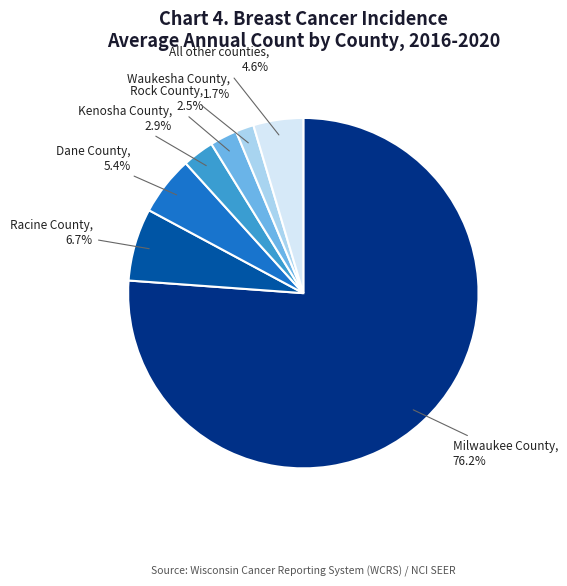

Is there any slice that represents more than half of the pie?

Yes